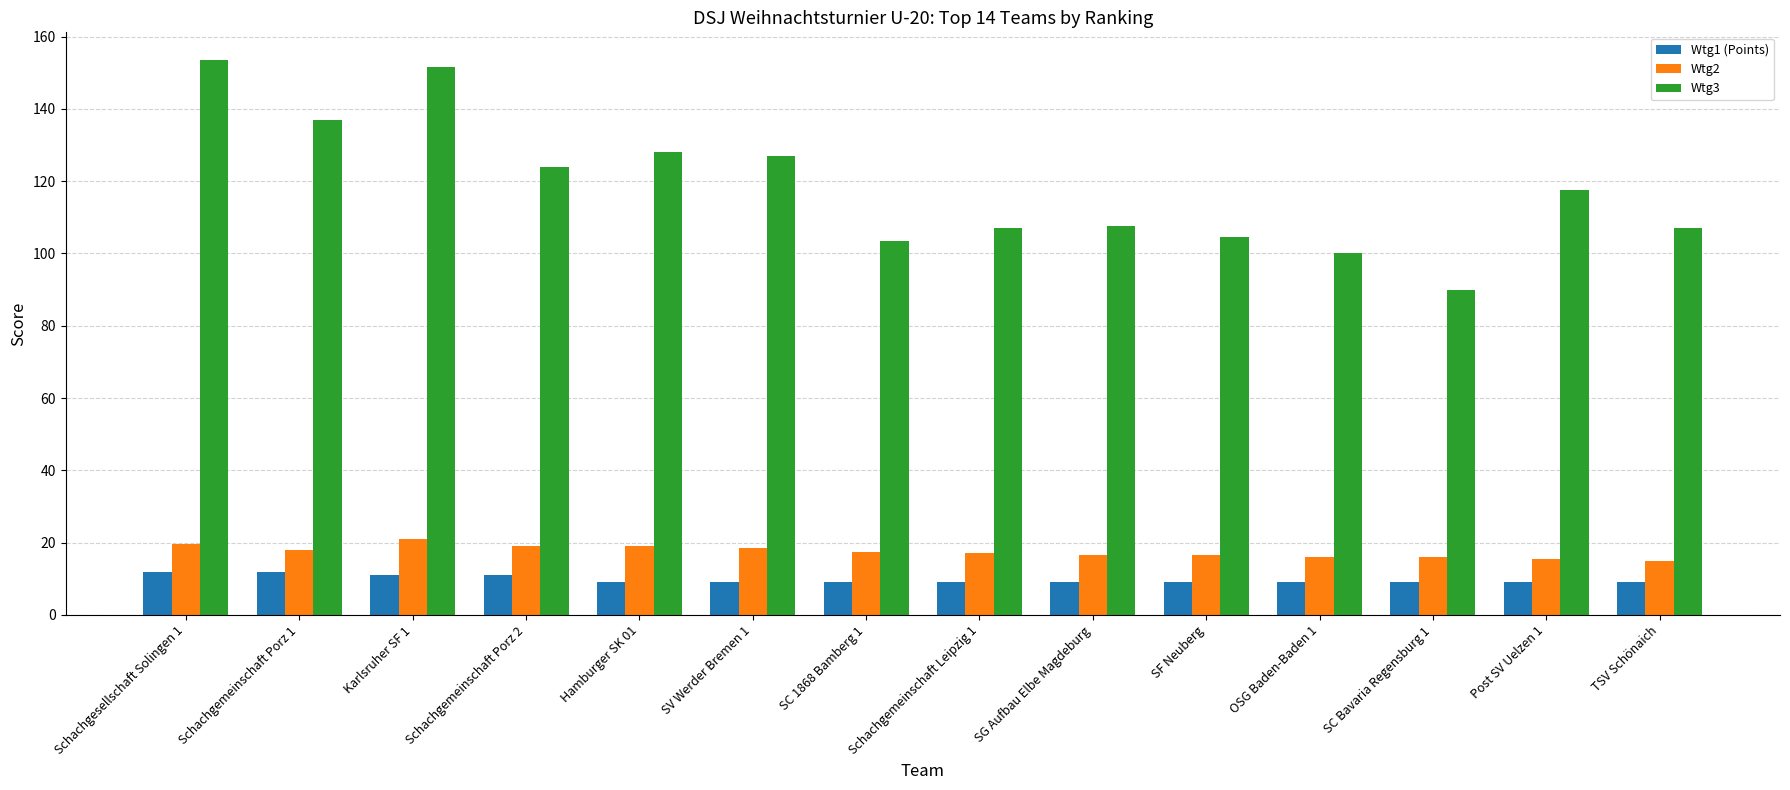

Which series has the largest total across all categories?

Wtg3